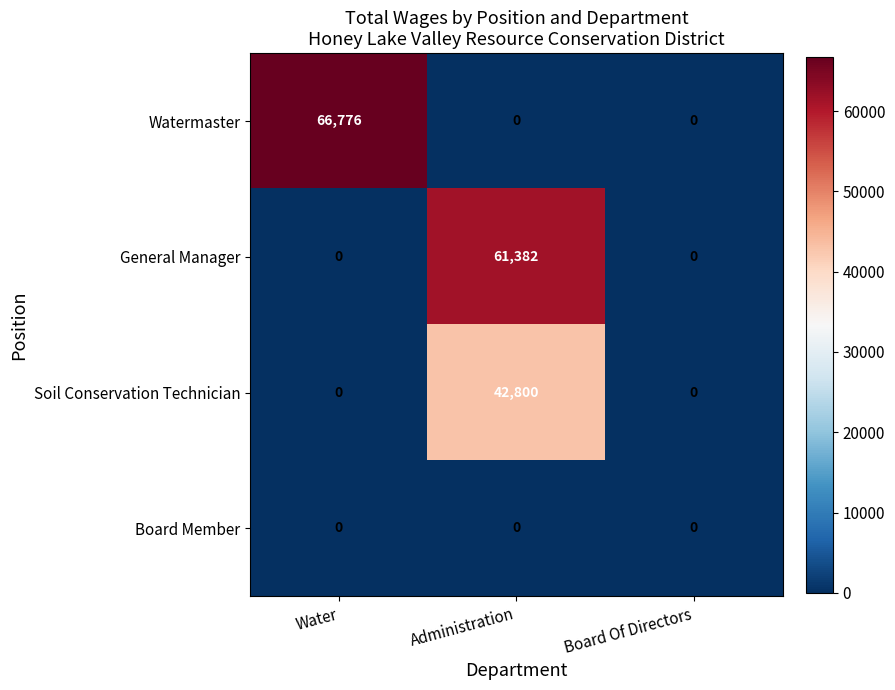

Reading left to right, extract all data points from this chart.

Watermaster: 66776	0	0
General Manager: 0	61382	0
Soil Conservation Technician: 0	42800	0
Board Member: 0	0	0